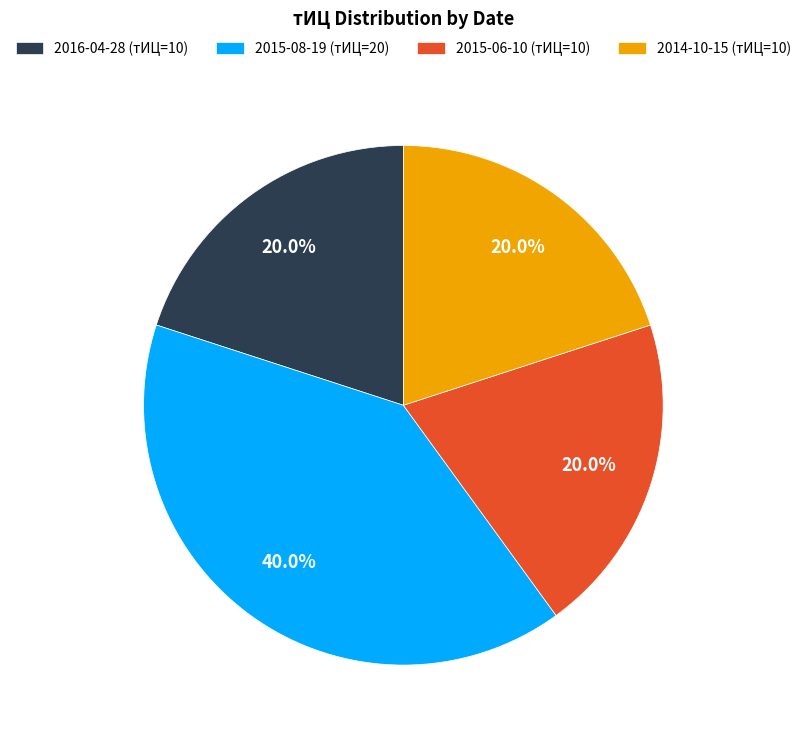

What is the total percentage of 2016-04-28 (тИЦ=10) and 2015-06-10 (тИЦ=10)?

40.0%